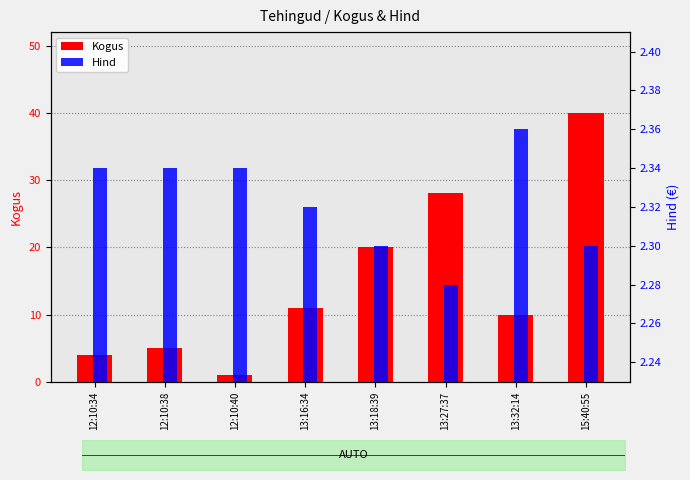

Which category has the highest value in the Kogus series?

15:40:55